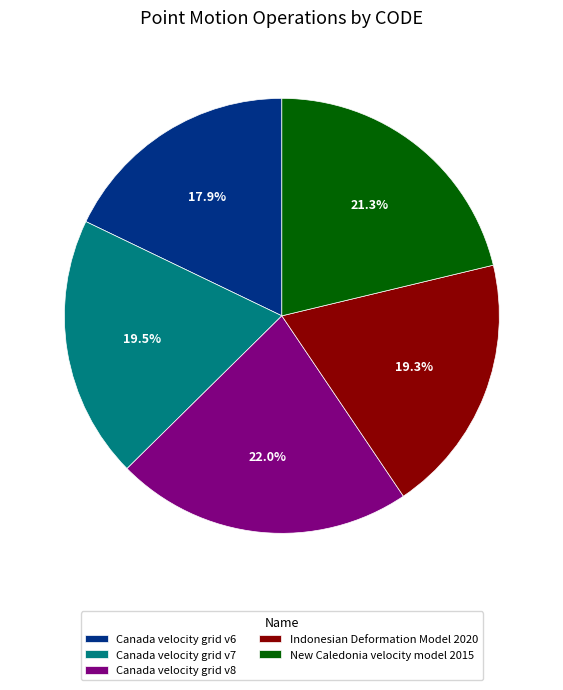

To the nearest percent, what is the combined percentage of Indonesian Deformation Model 2020 and Canada velocity grid v6?

37%